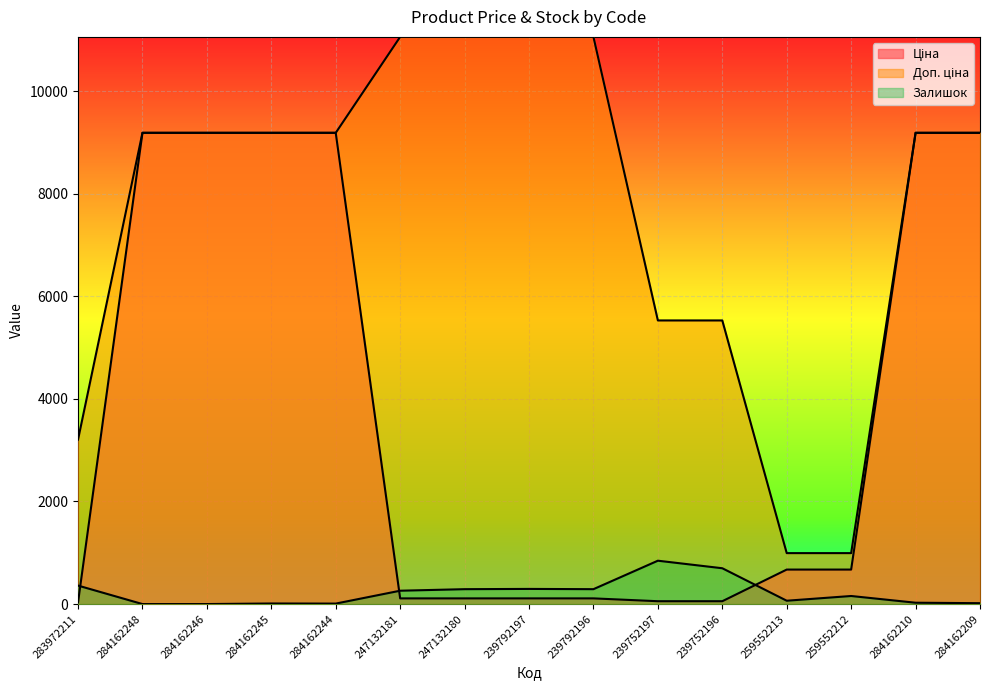

How many categories are shown in the chart?

15